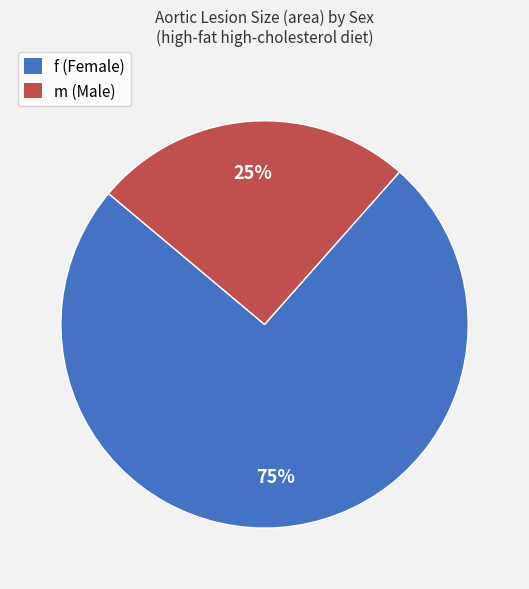

Rank the categories by value from highest to lowest.

f, m